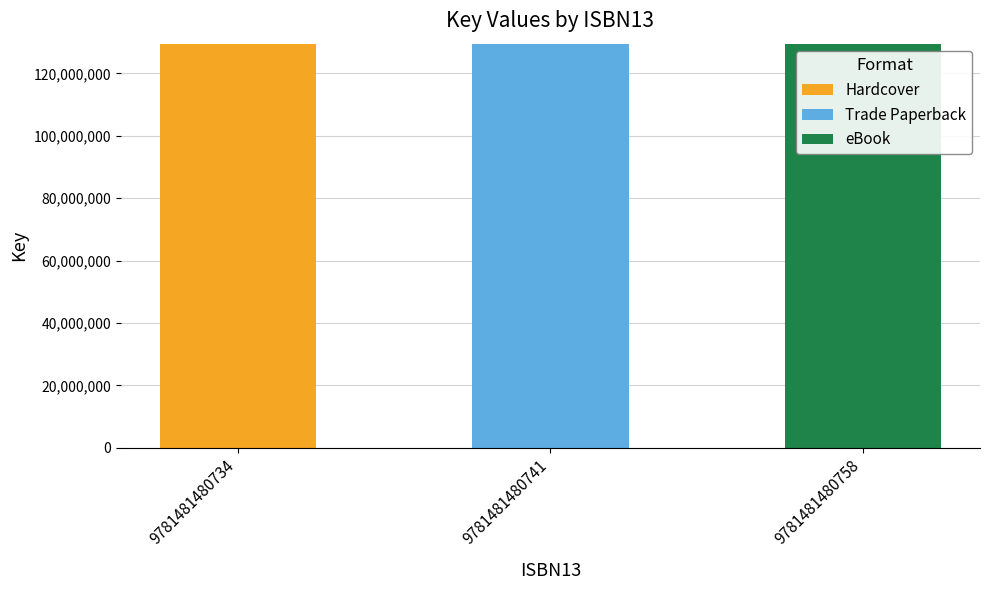

Reading left to right, what are the values for Hardcover?

9781481480734=129534724	9781481480741=0	9781481480758=0